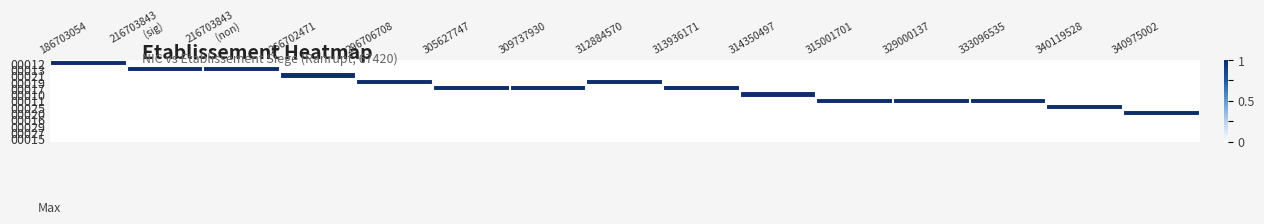

What is the greatest value displayed?

1